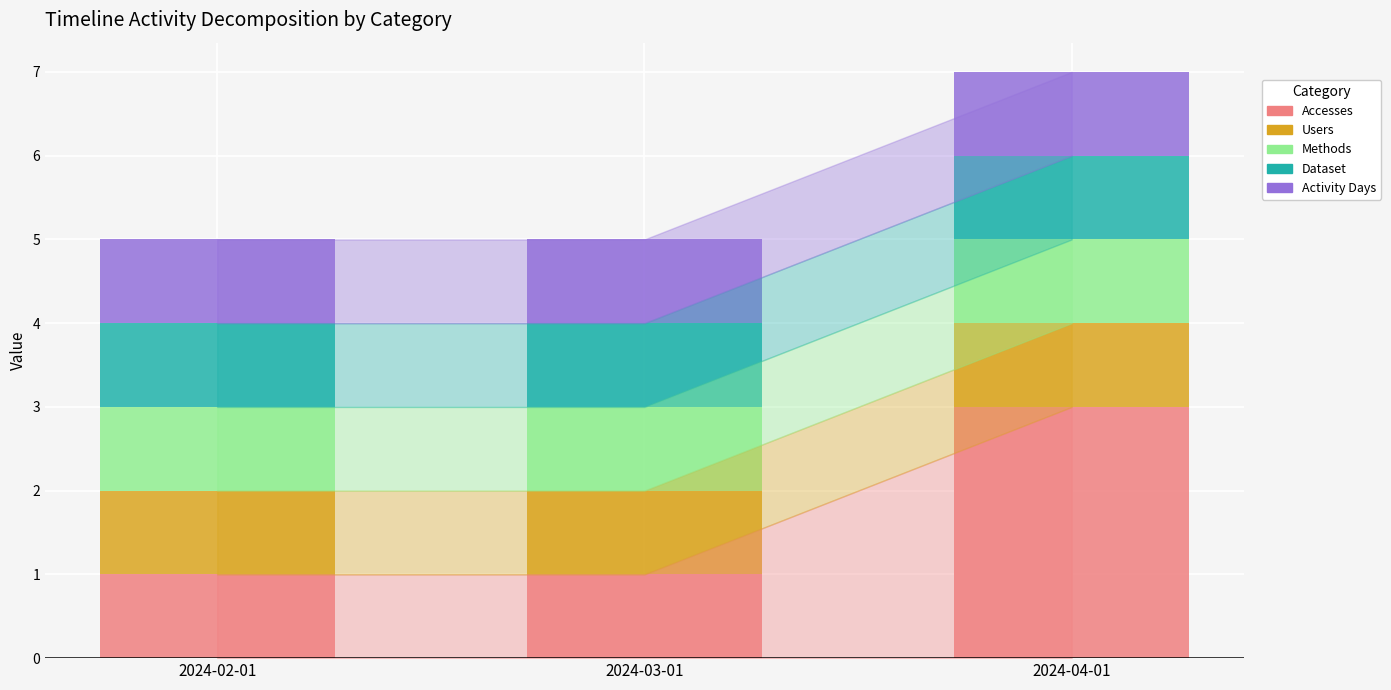

What are all the series names shown in the legend?

Accesses, Users, Methods, Dataset, Activity Days